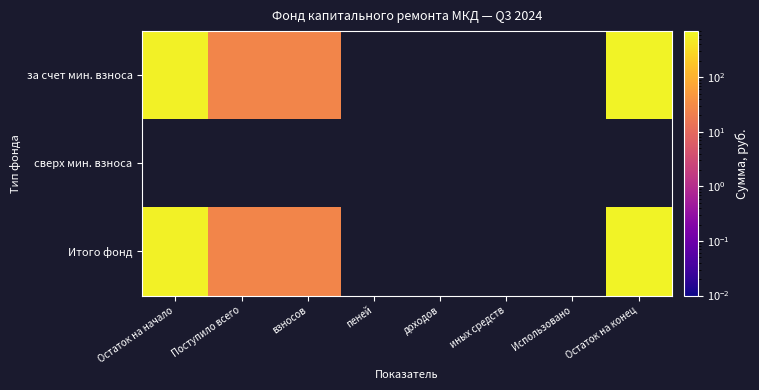

Which category has the lowest value across all series?

Поступило всего